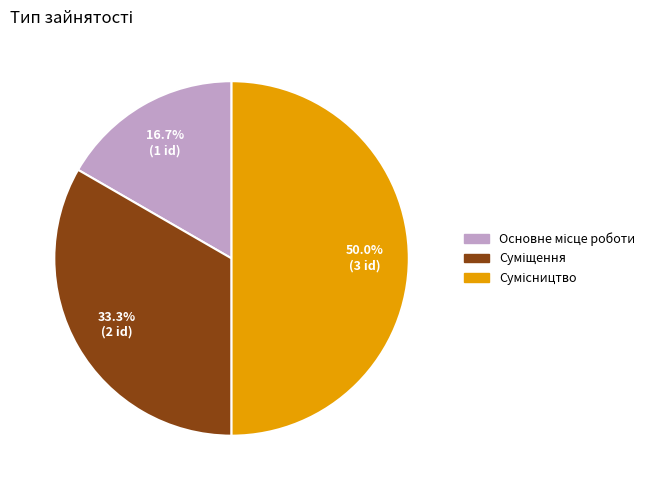

What is the smallest slice in the pie chart?

Основне місце роботи